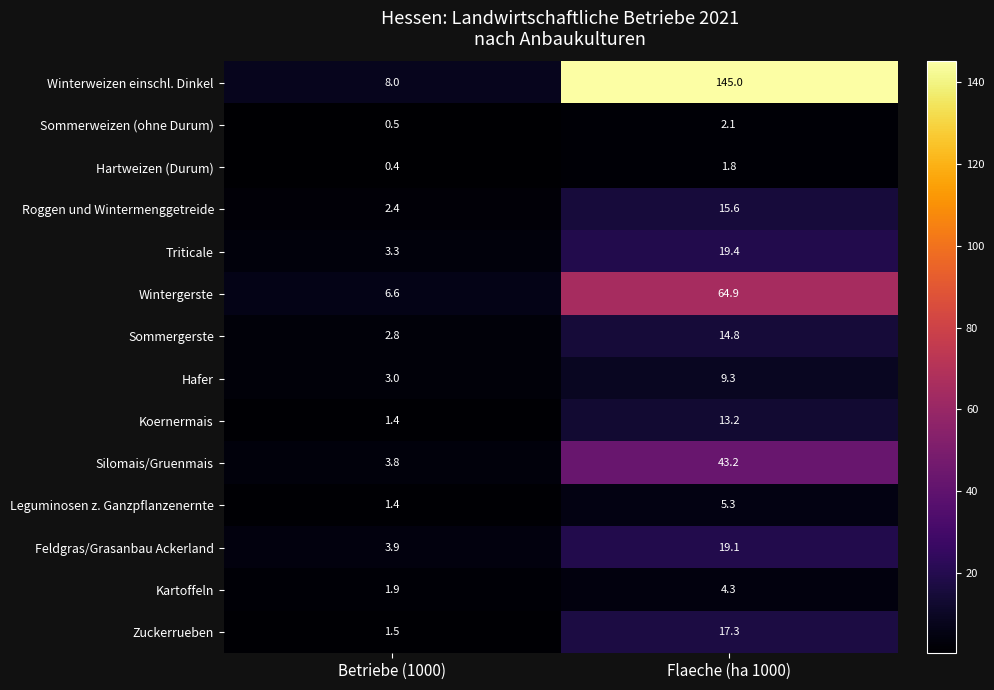

Which series has the widest spread of values?

Winterweizen einschl. Dinkel